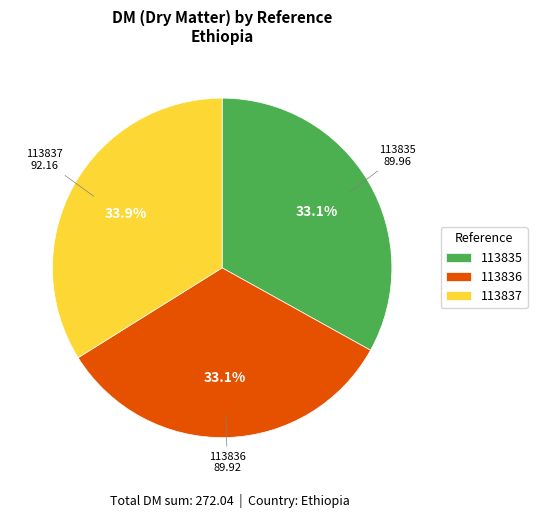

To the nearest percent, what is the average slice percentage?

33%